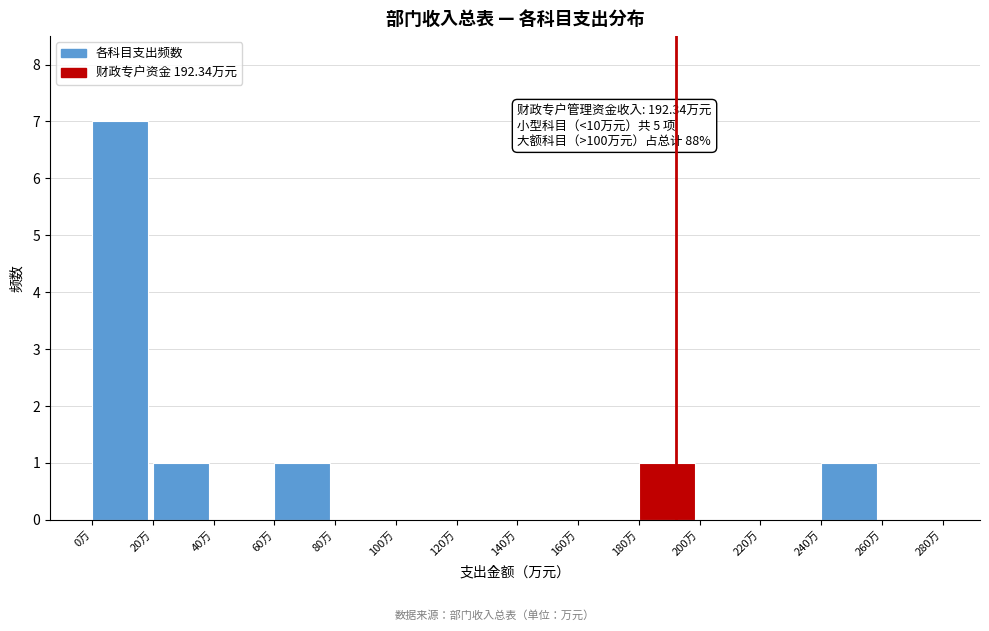

Over which range of the x-axis is the bar tallest?

0 to 20